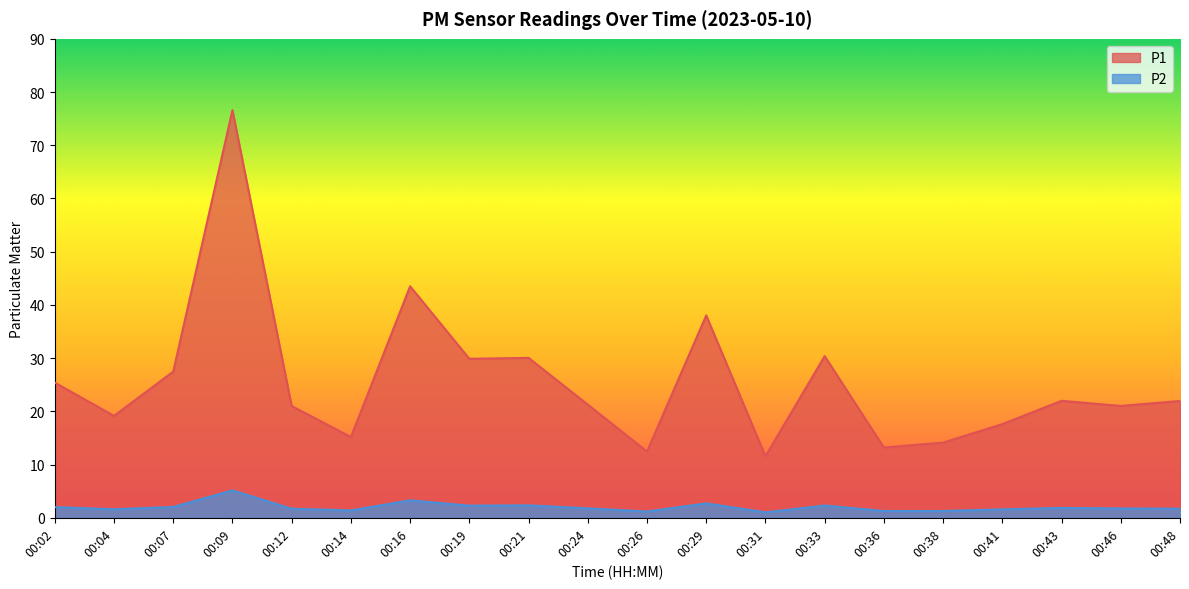

True or false: P2 and P1 intersect in this chart.

False